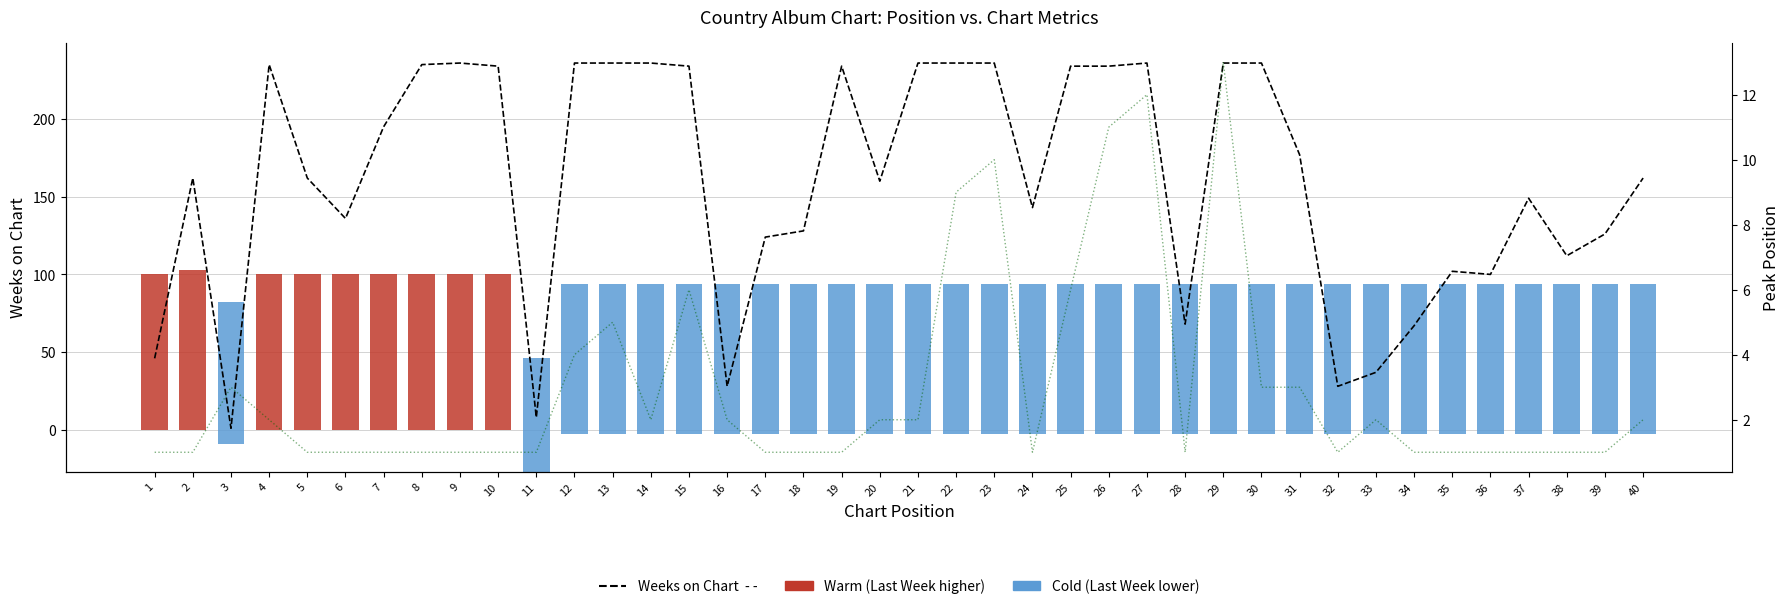

The Peak Position series shows 1 at 38. True or false?

True